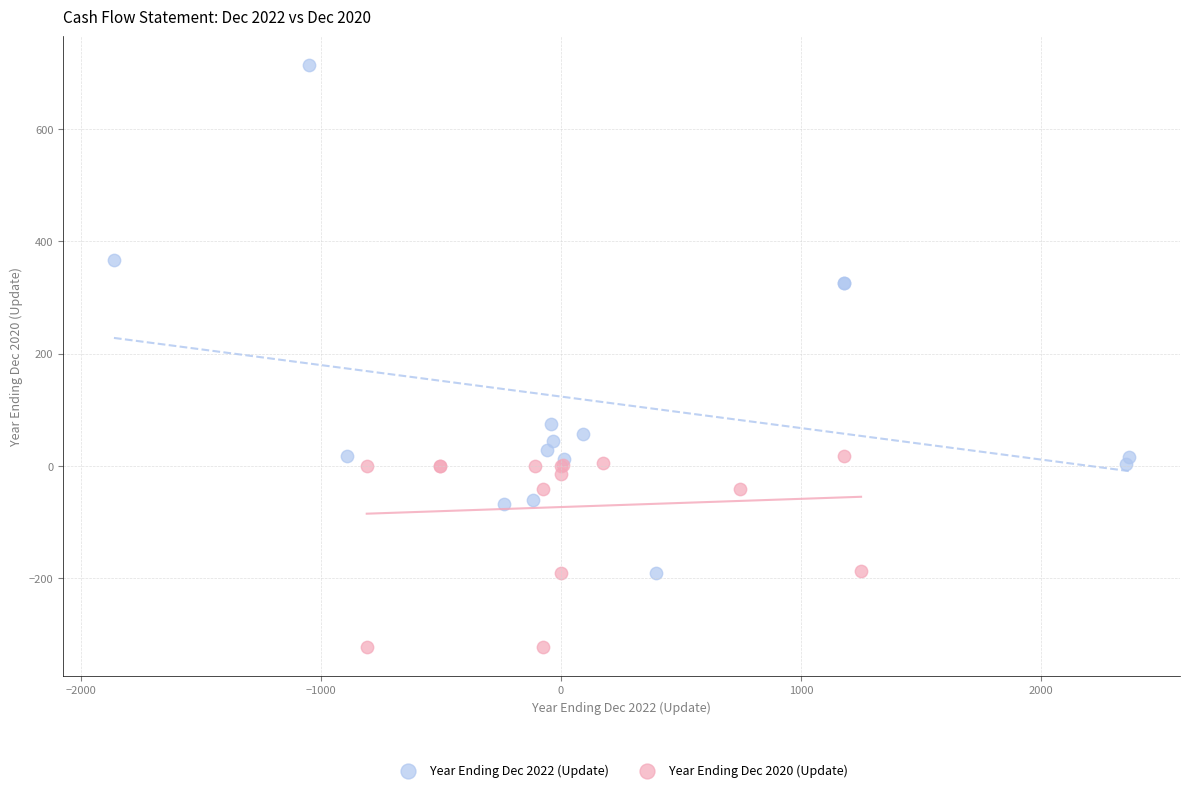

Which series contains the highest Y value?

Year Ending Dec 2022 (Update)